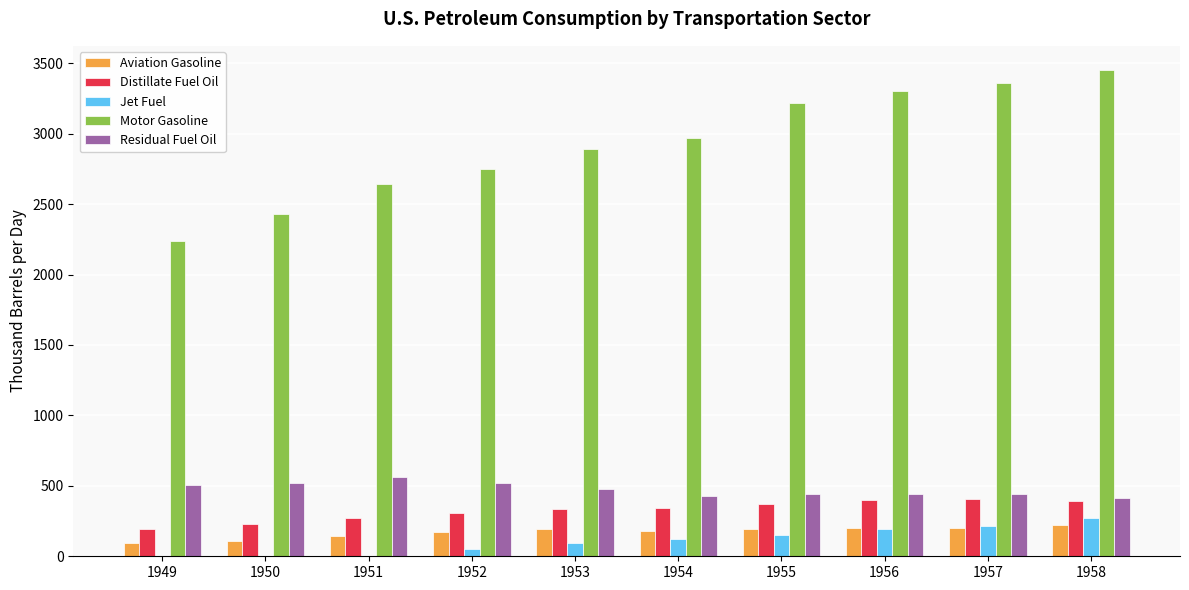

What is the sum of the Residual Fuel Oil values at 1950 and 1955?

963.4